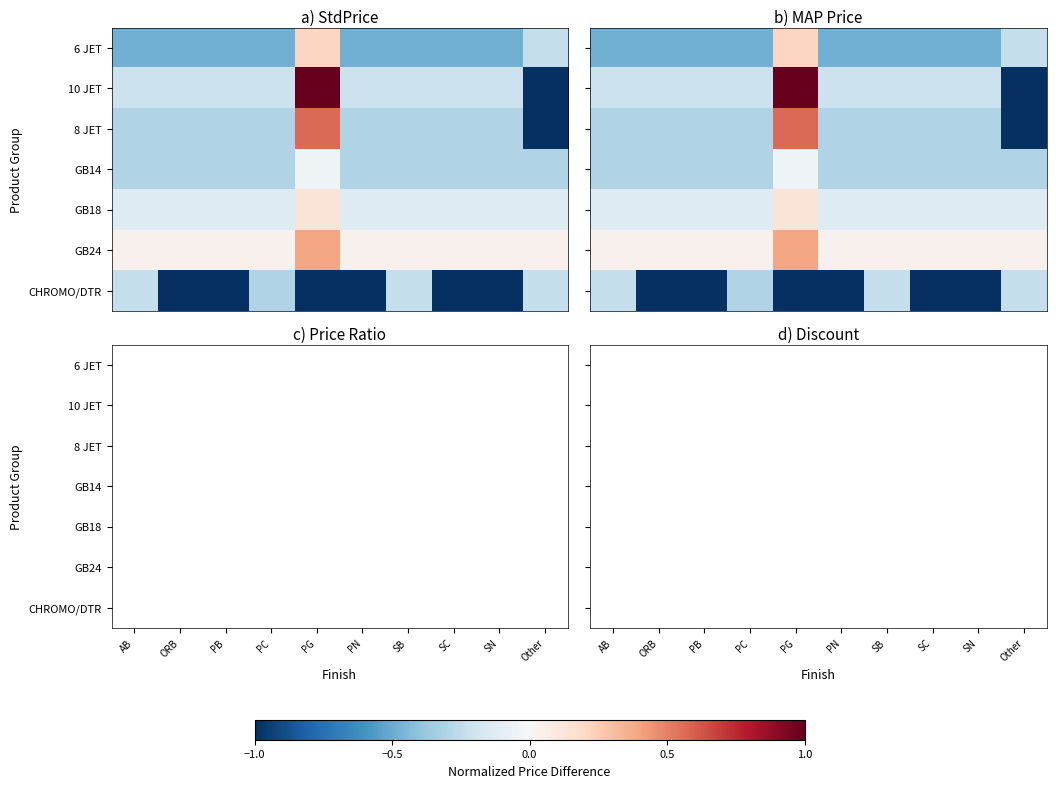

Which has a higher value, SC or AB?

AB